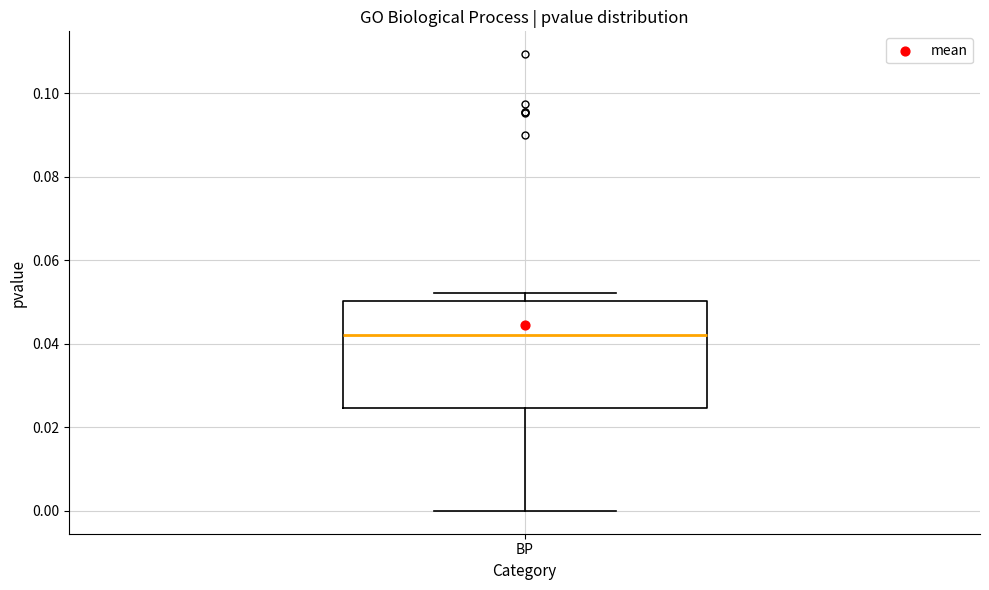

Transcribe this box plot: give where the median line is, the range the box spans, and where the two whiskers end, as read against the y-axis. The values are not printed on the chart, so give them approximately, as read against the axis.

median 0.042, box 0.024 to 0.050, whiskers 0.000 to 0.052